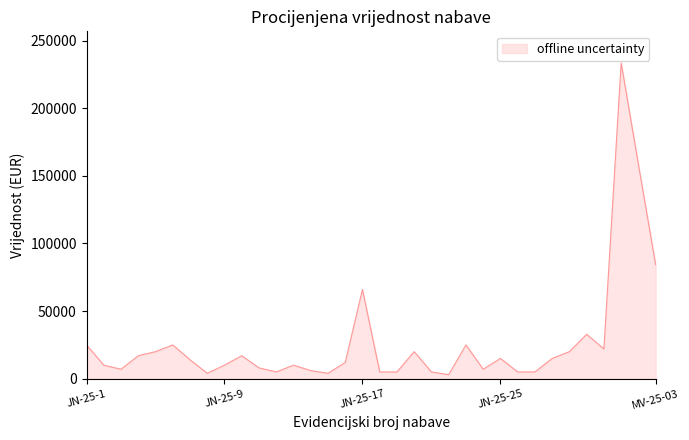

What is the difference between the maximum and minimum values?

230557.7